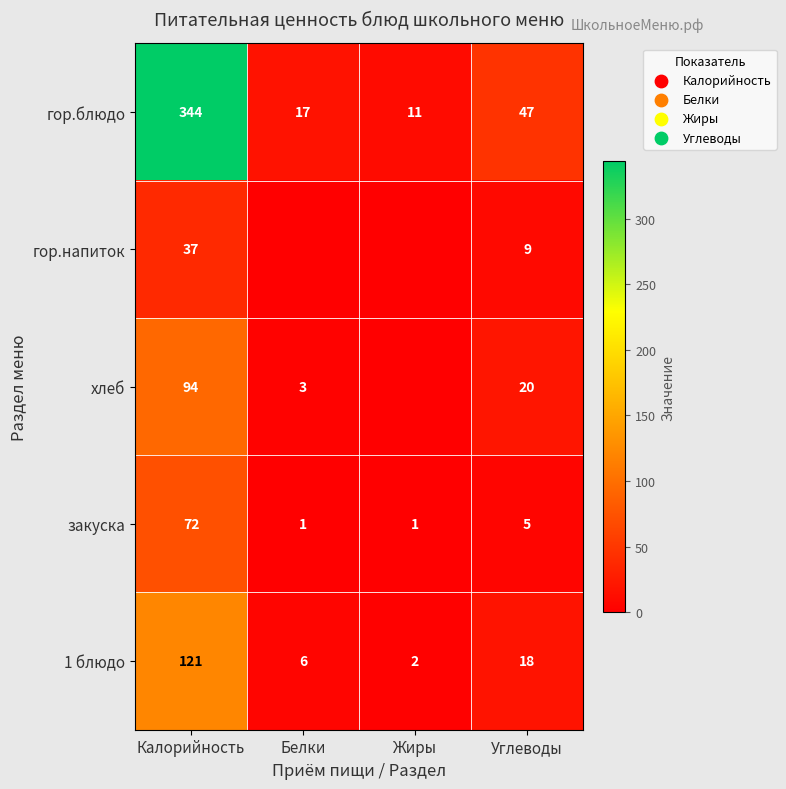

The value of закуска at Жиры is 0. True or false?

False